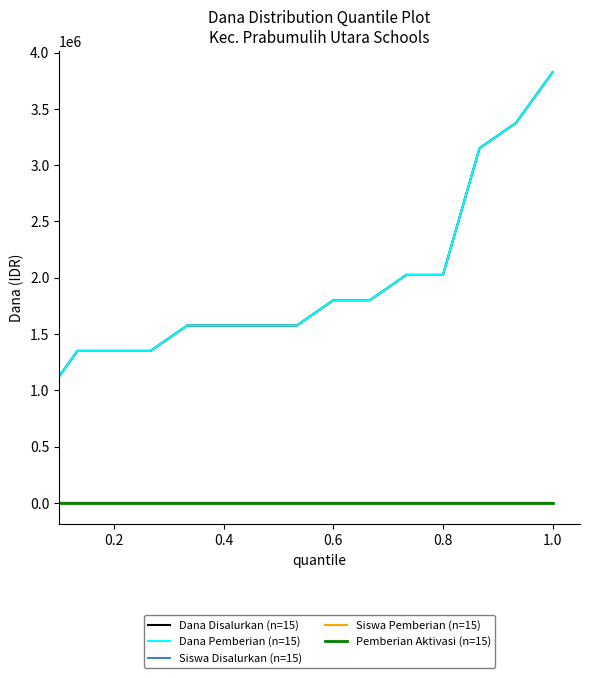

Does the chart display data point markers on the line(s)?

No